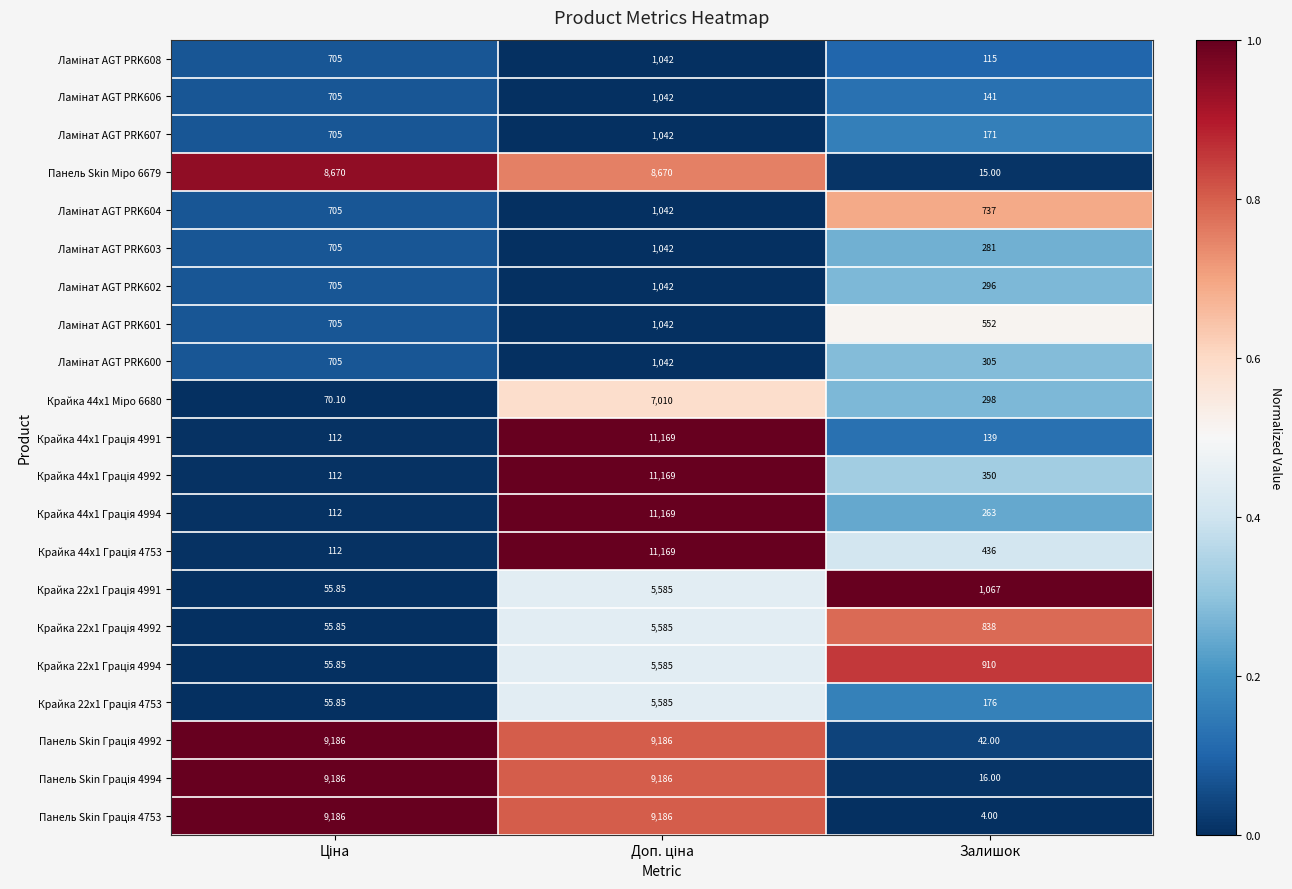

Which category has the lowest value across all series?

Залишок